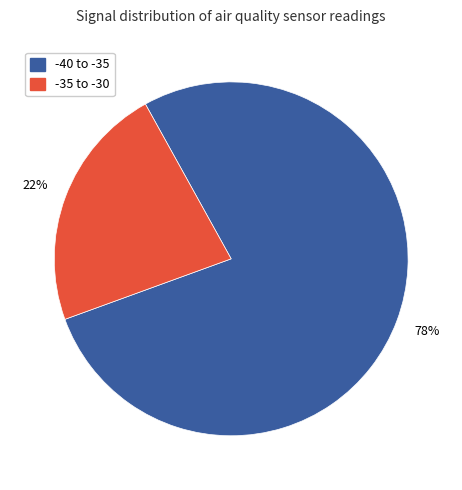

Approximately how many times larger is the value at -35 to -30 compared to -40 to -35?

0.3